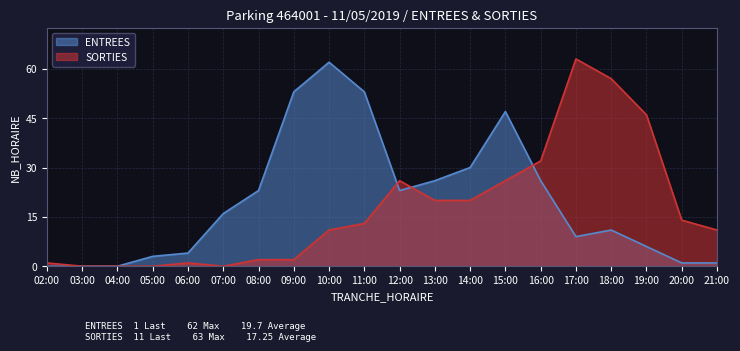

What is the difference between the SORTIES values at 05:00 and 17:00?

63